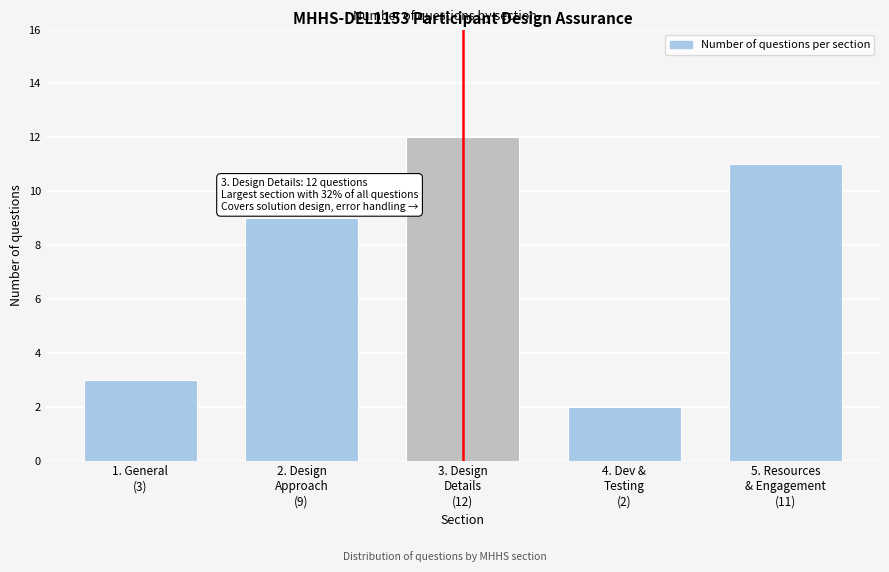

Reading left to right, what are all the values shown in this chart?

3	9	12	2	11